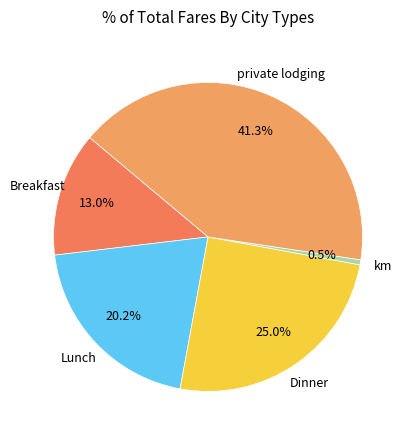

Count the number of slices in the pie.

5